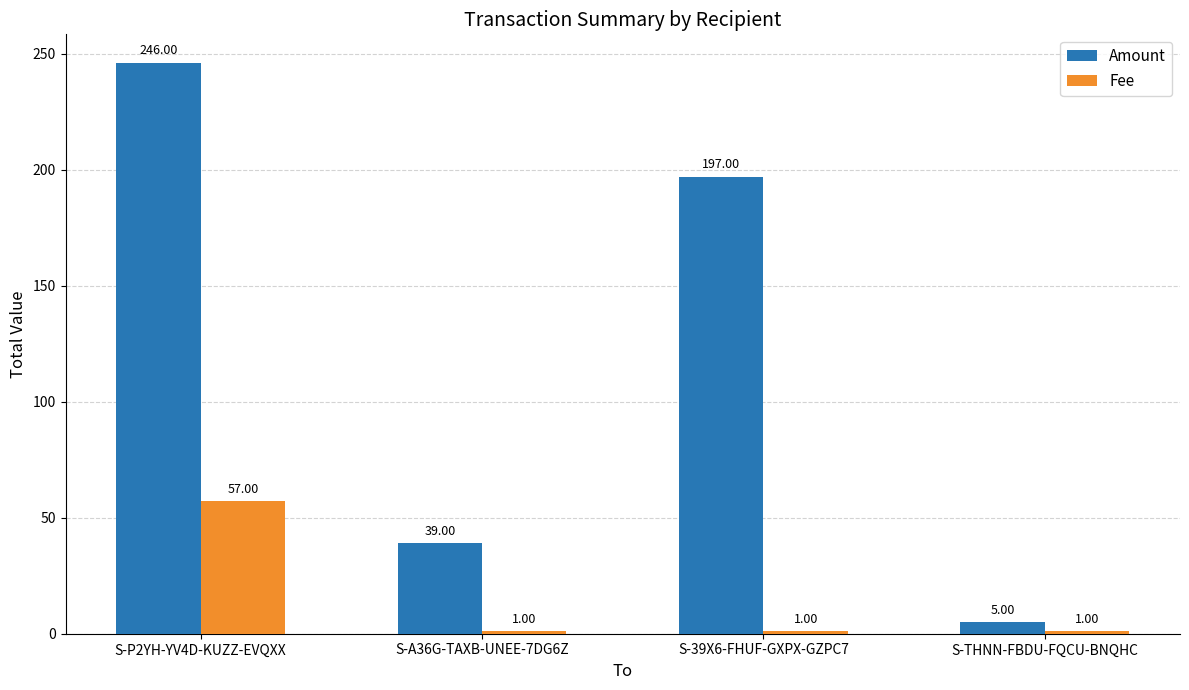

At S-THNN-FBDU-FQCU-BNQHC, list the series in order from smallest to largest.

Fee, Amount